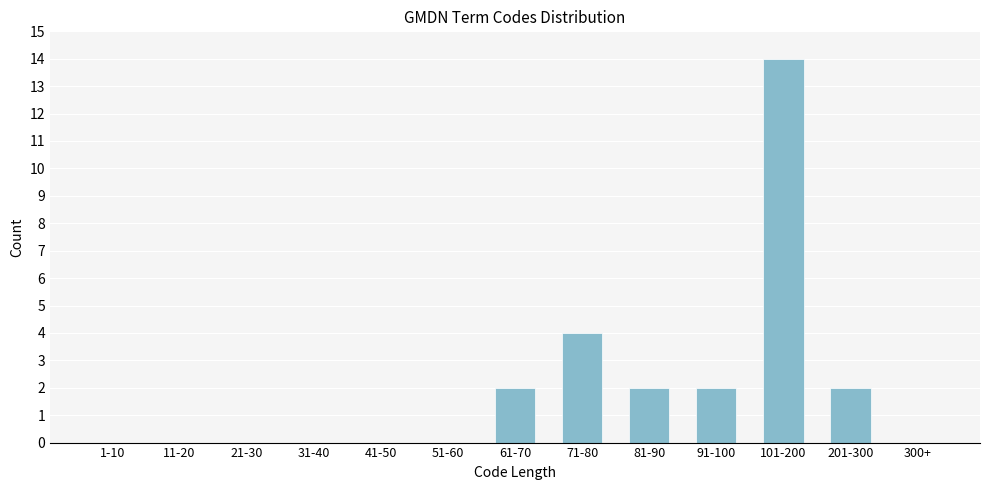

Reading left to right, list all the values displayed in this chart.

1-10=0	11-20=0	21-30=0	31-40=0	41-50=0	51-60=0	61-70=2	71-80=4	81-90=2	91-100=2	101-200=14	201-300=2	300+=0